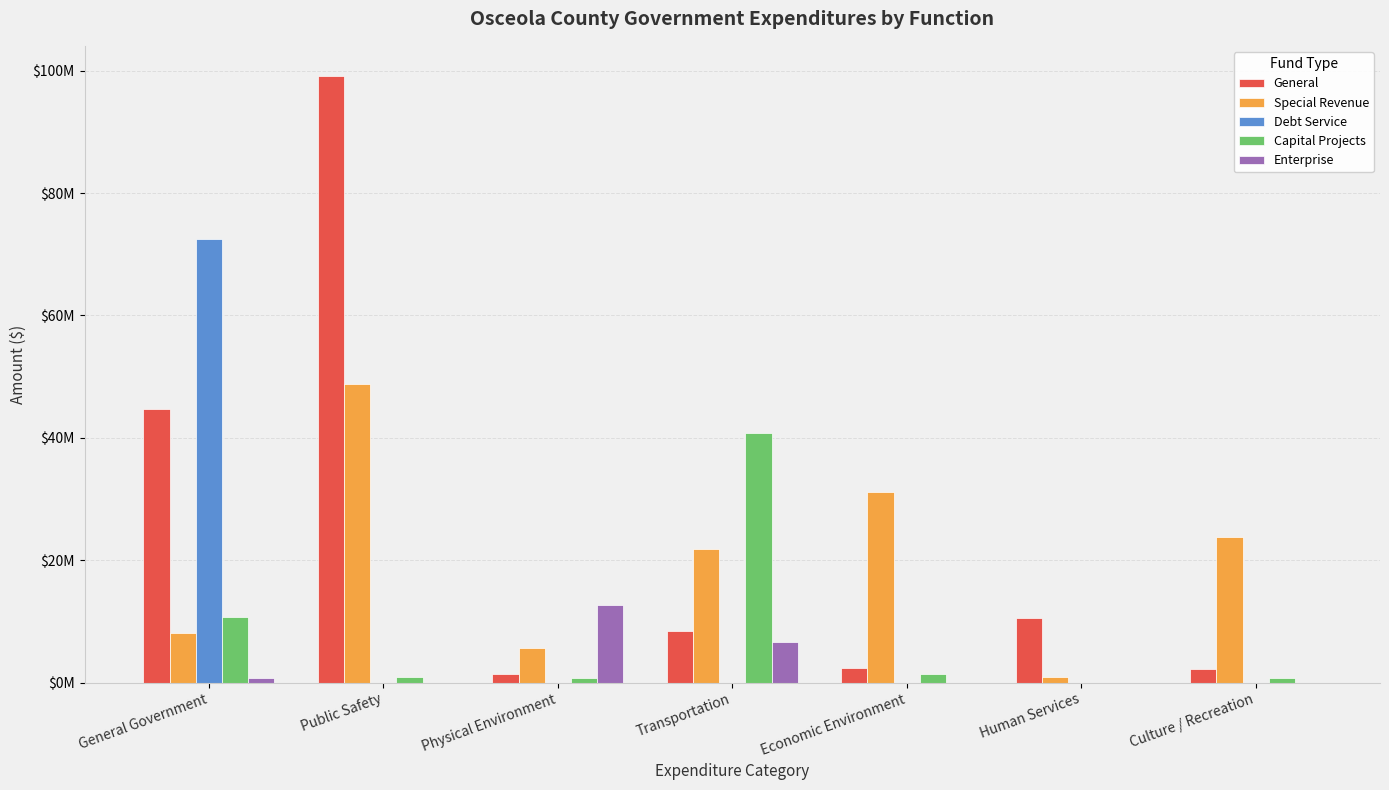

Is it true that Capital Projects equals 40727311 at Transportation?

True